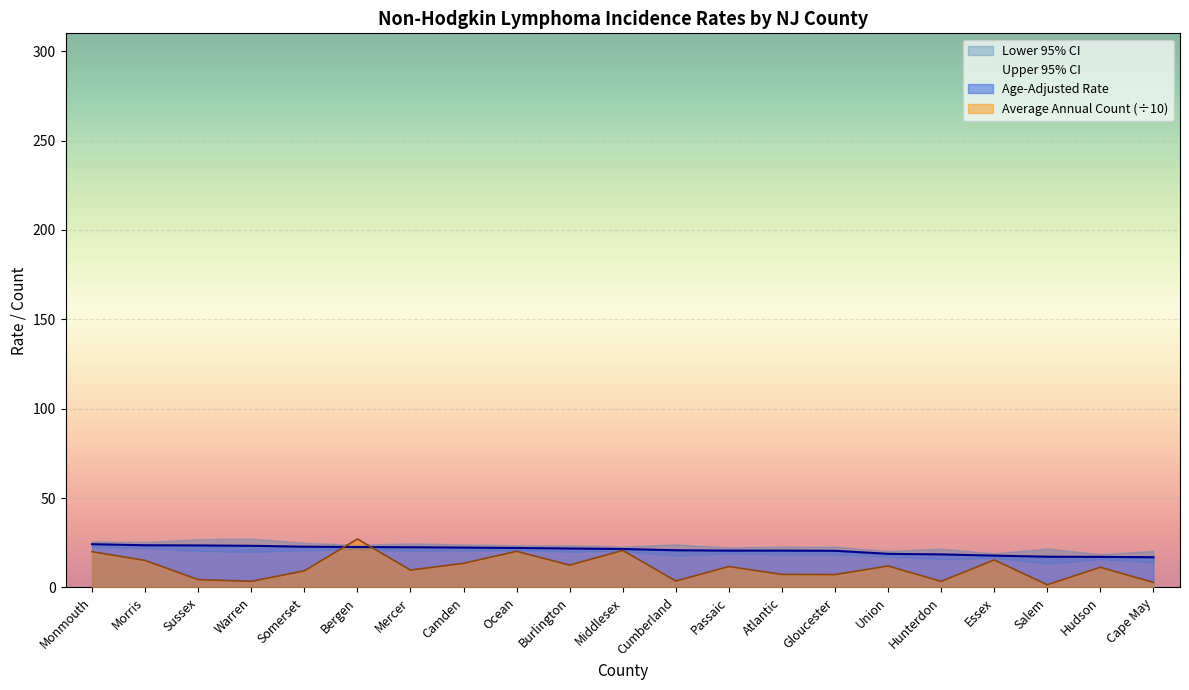

Is it true that Average Annual Count (÷10) equals 20.2 at Ocean?

True